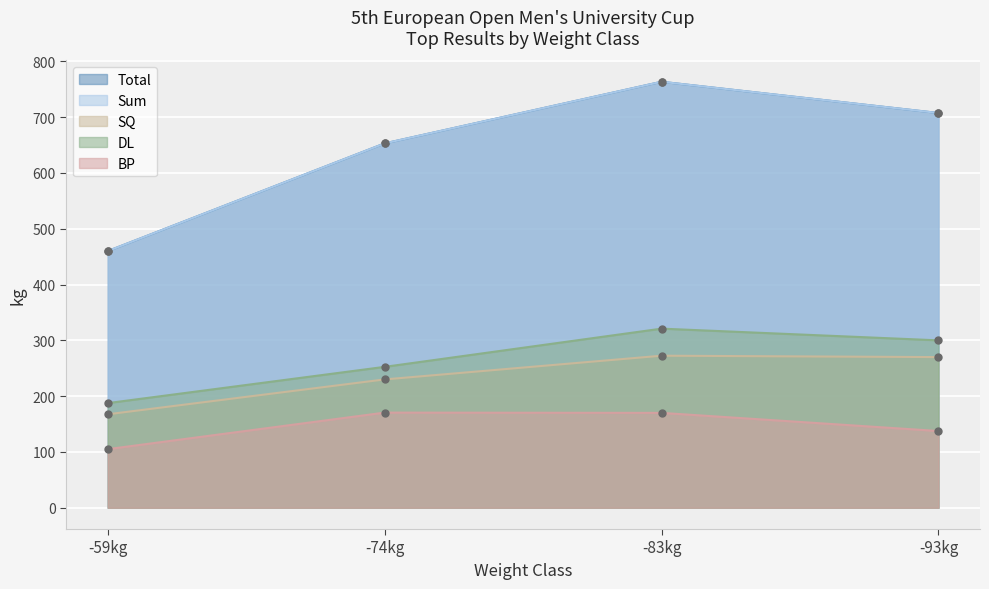

How many lines are shown in the chart?

5